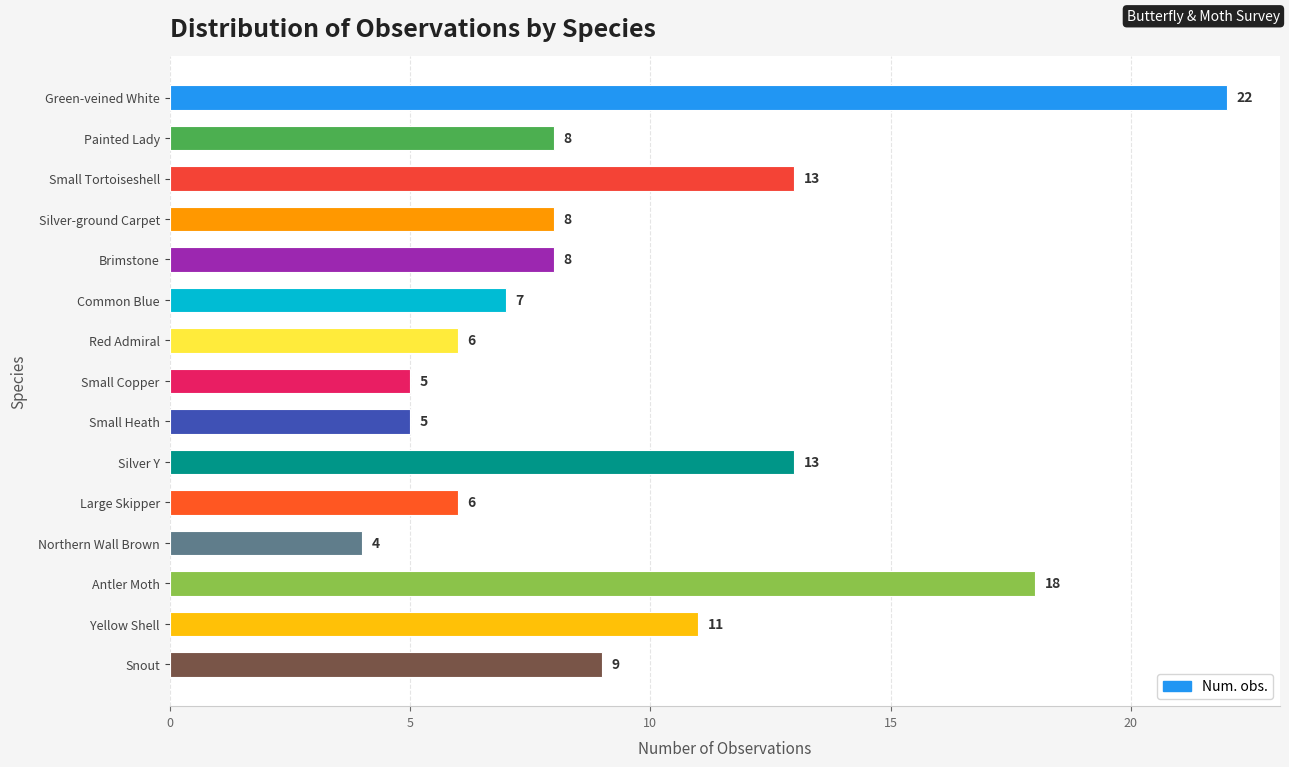

Which has a higher value, Small Heath or Common Blue?

Common Blue